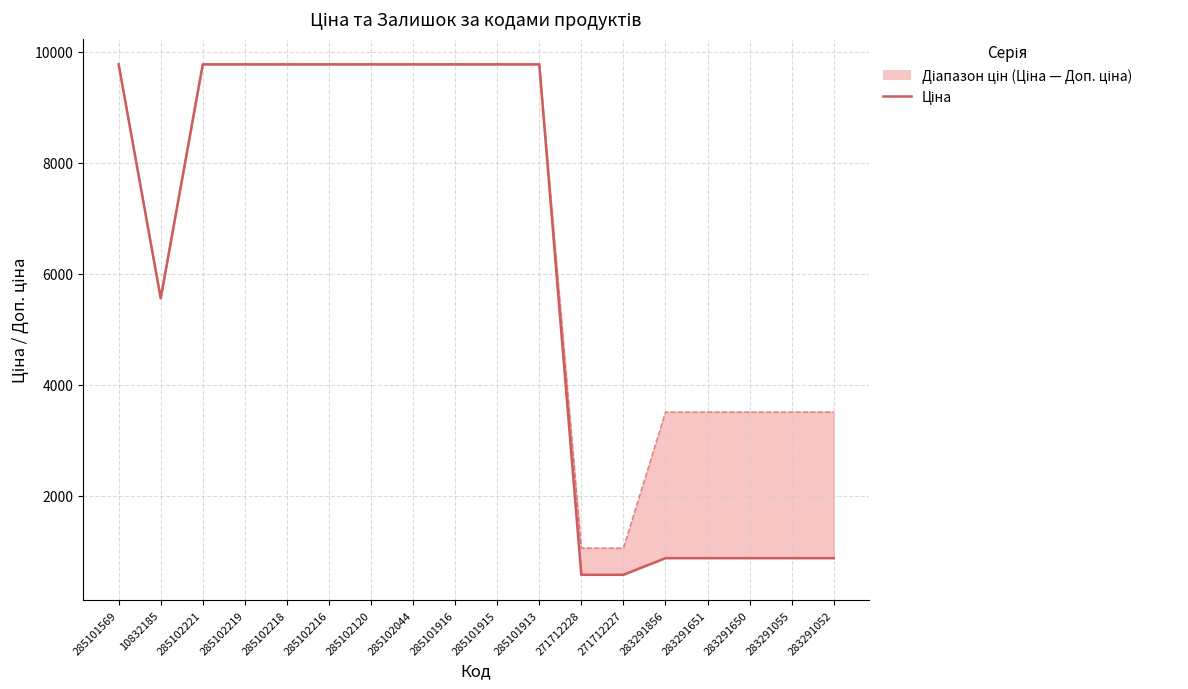

How many points are lower than both their immediate neighbors (excluding endpoints)?

1